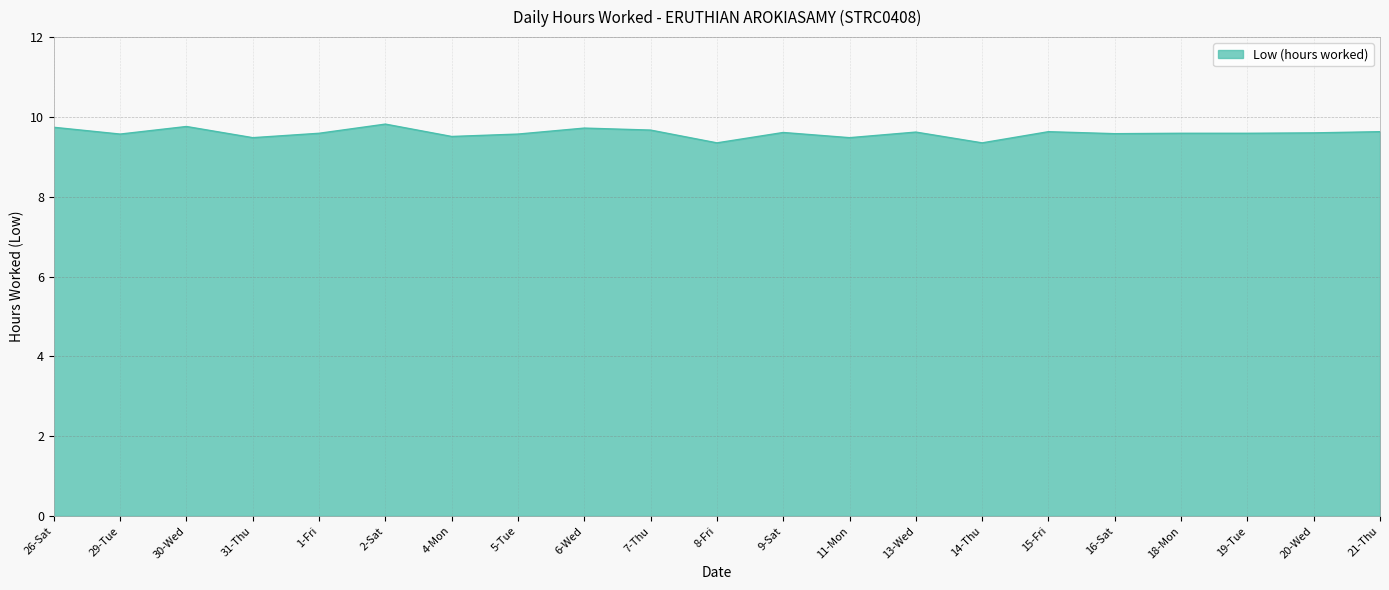

What value does the data have at 7-Thu?

9.7